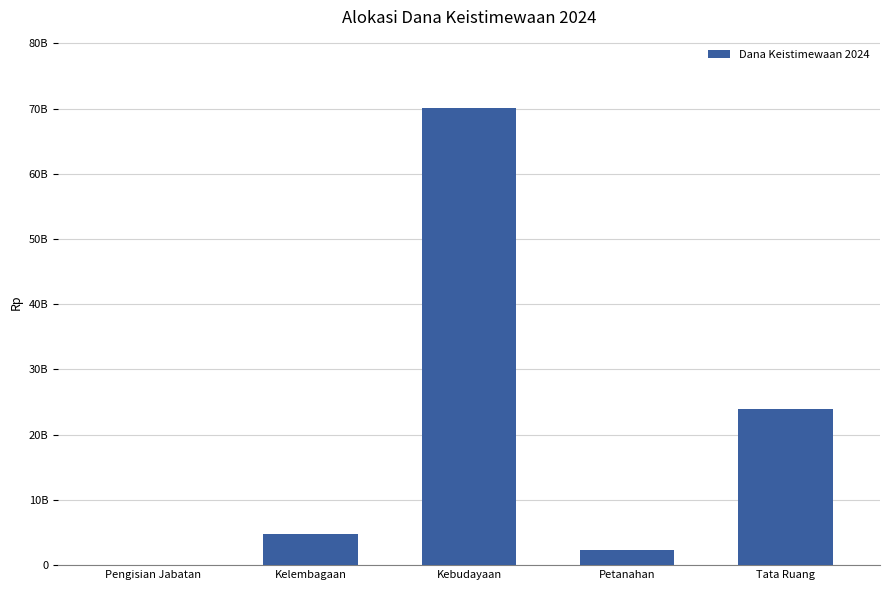

Are the bars horizontal?

No